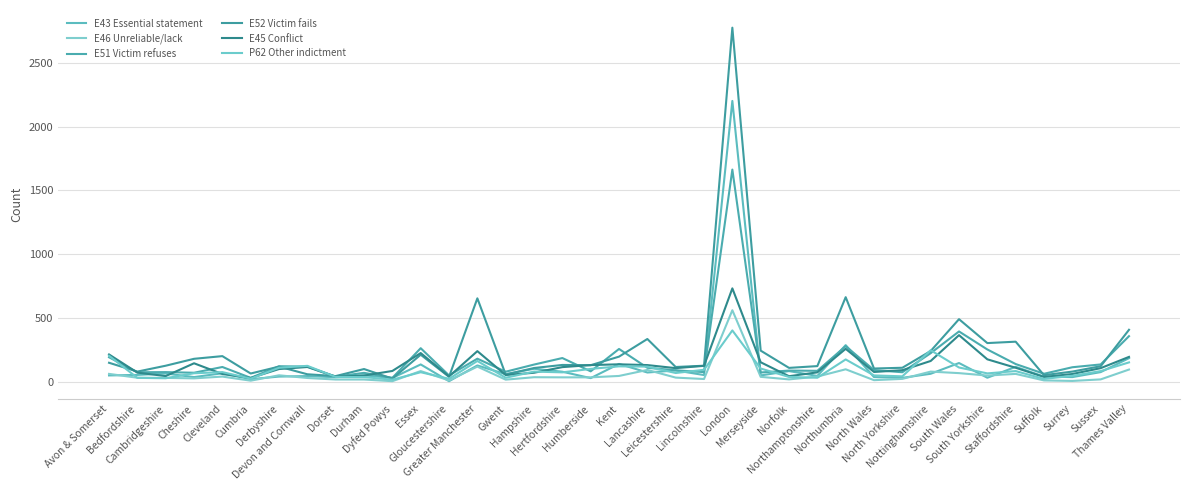

How many lines are shown in the chart?

6